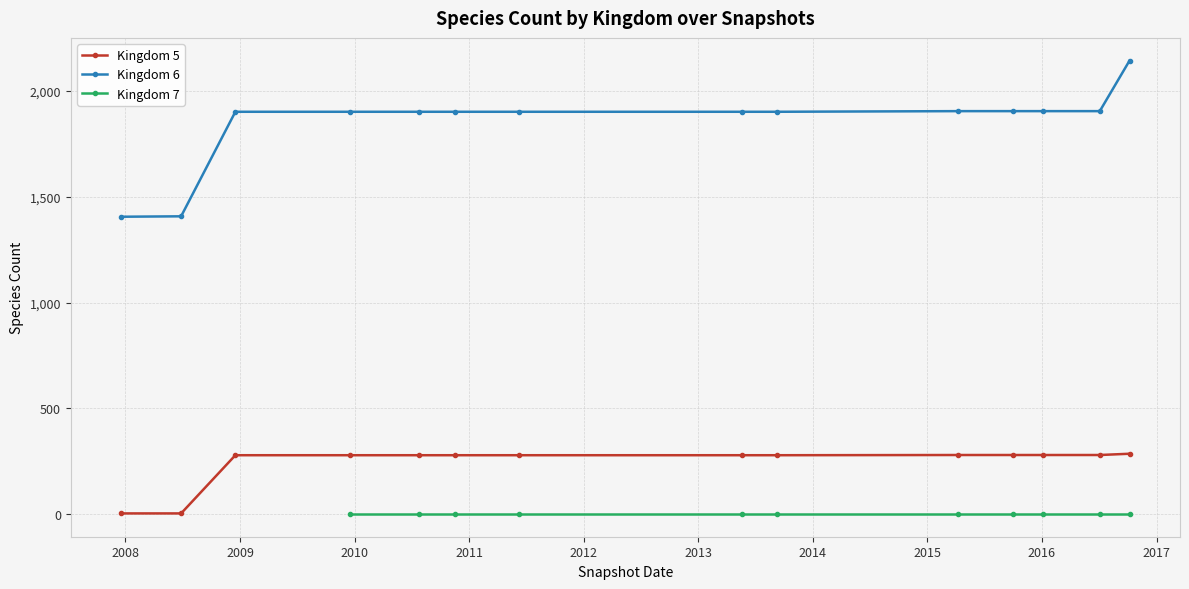

True or false: Kingdom 6 and Kingdom 5 cross at least once.

False